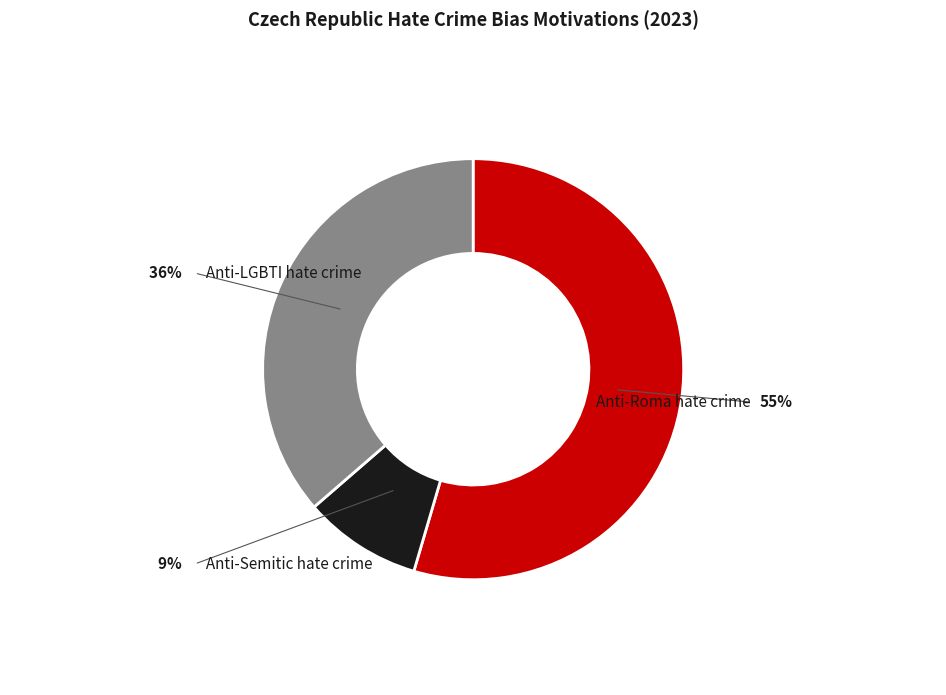

Do Anti-LGBTI hate crime and Anti-Semitic hate crime together represent more than half of the pie?

No